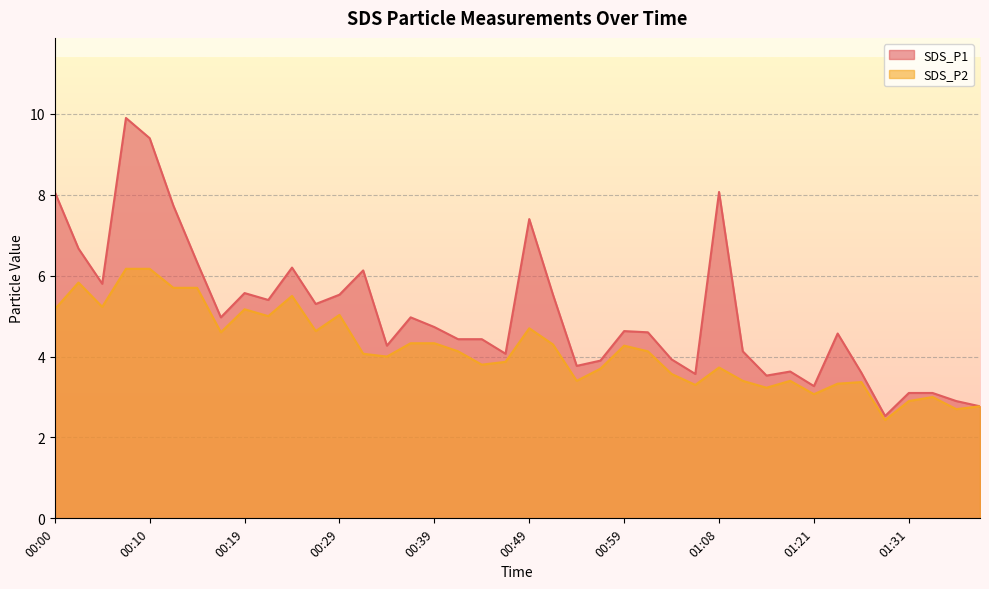

True or false: SDS_P2 and SDS_P1 intersect in this chart.

False